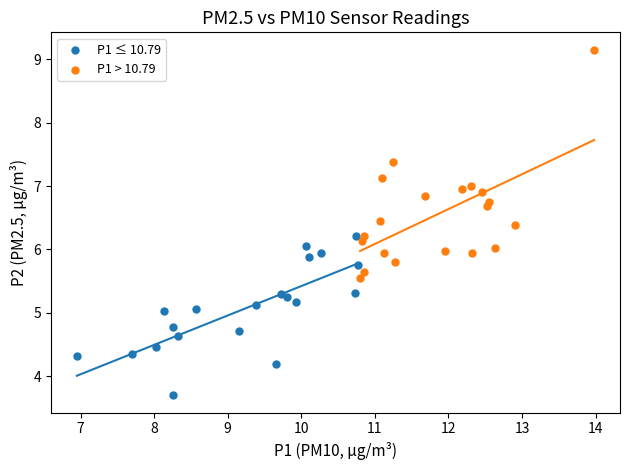

Which series contains the lowest Y value?

P1 ≤ 10.79